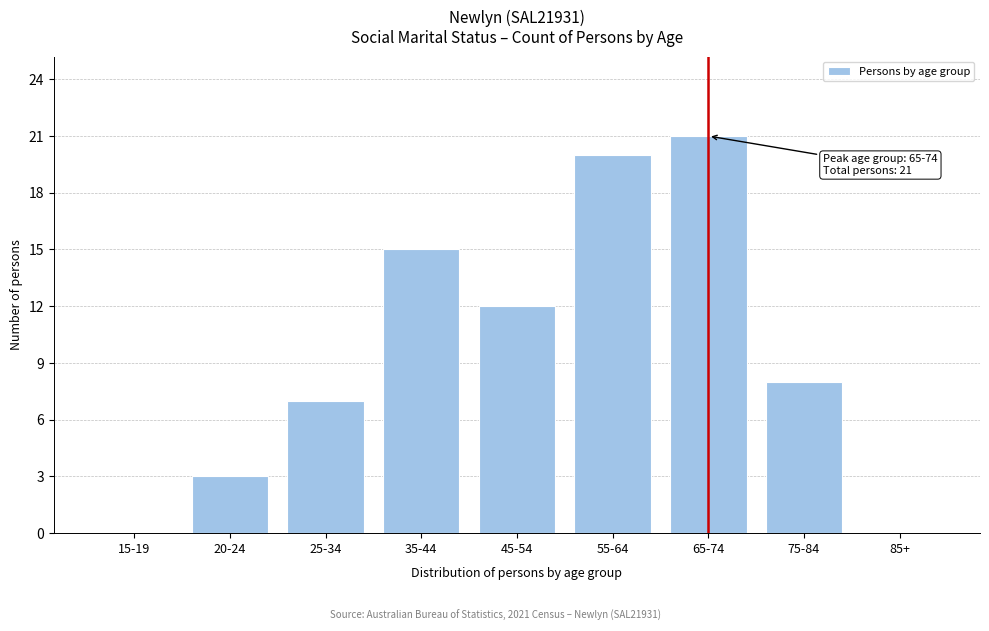

Reading left to right, what are all the values shown in this chart?

15-19=0	20-24=3	25-34=7	35-44=15	45-54=12	55-64=20	65-74=21	75-84=8	85+=0